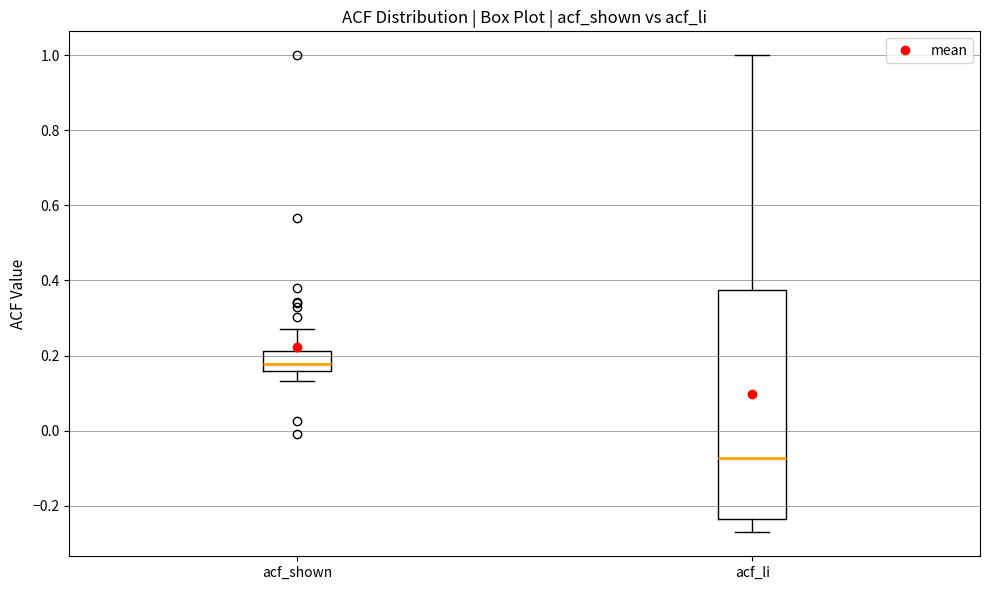

Which box's median line is the highest?

acf_shown